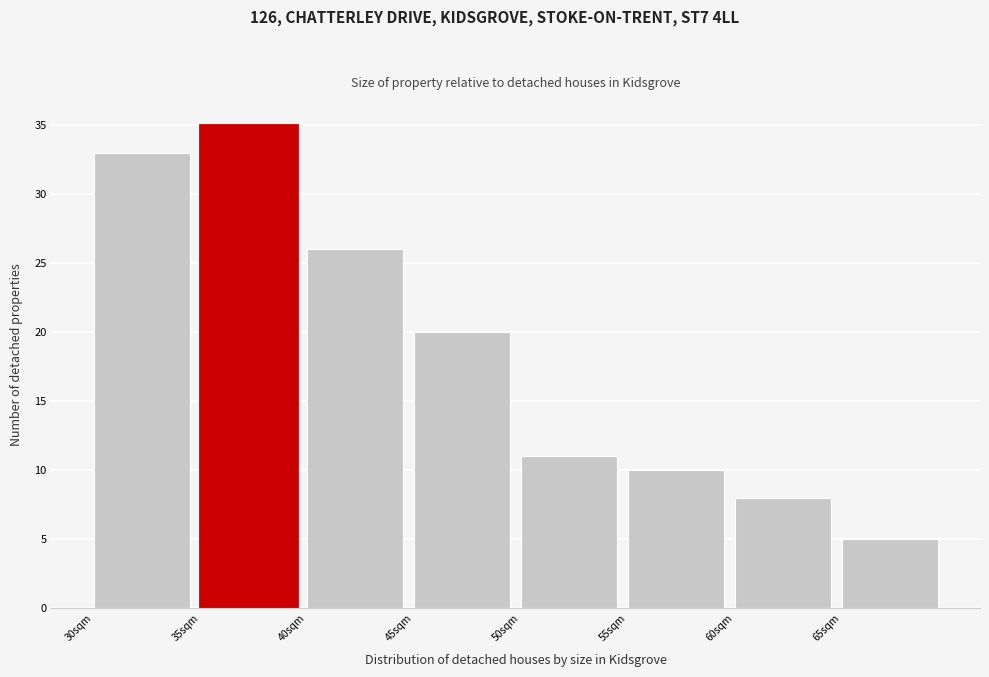

How tall is the bar that spans 30 to 35 on the x-axis? The values are not printed on the chart, so give them approximately, as read against the axis.

33